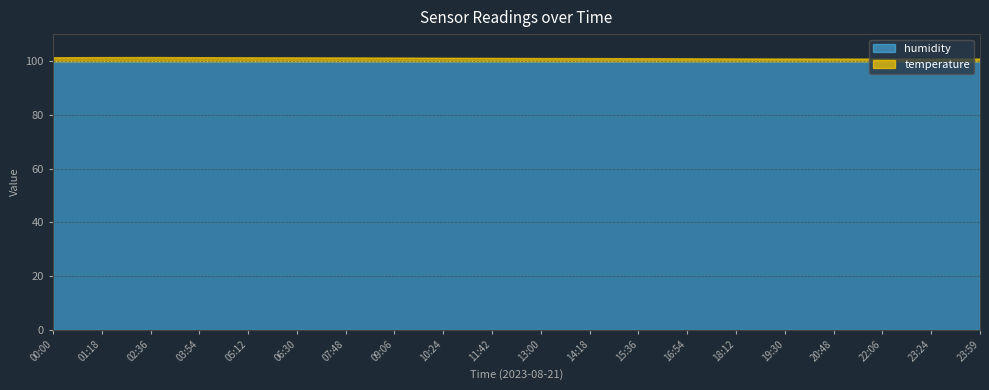

What is the highest value of the humidity series?

99.9